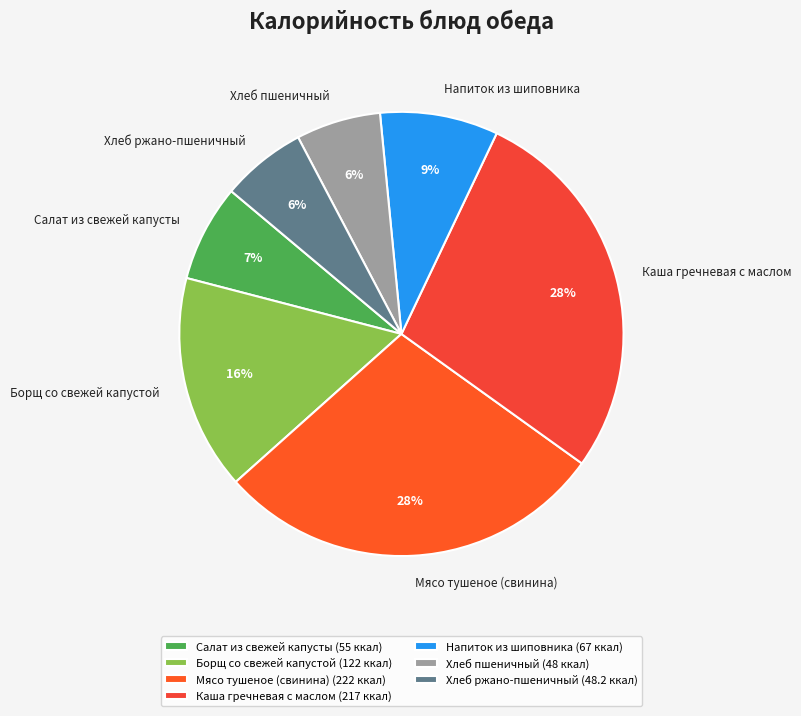

Do Салат из свежей капусты and Мясо тушеное (свинина) together represent more than half of the pie?

No